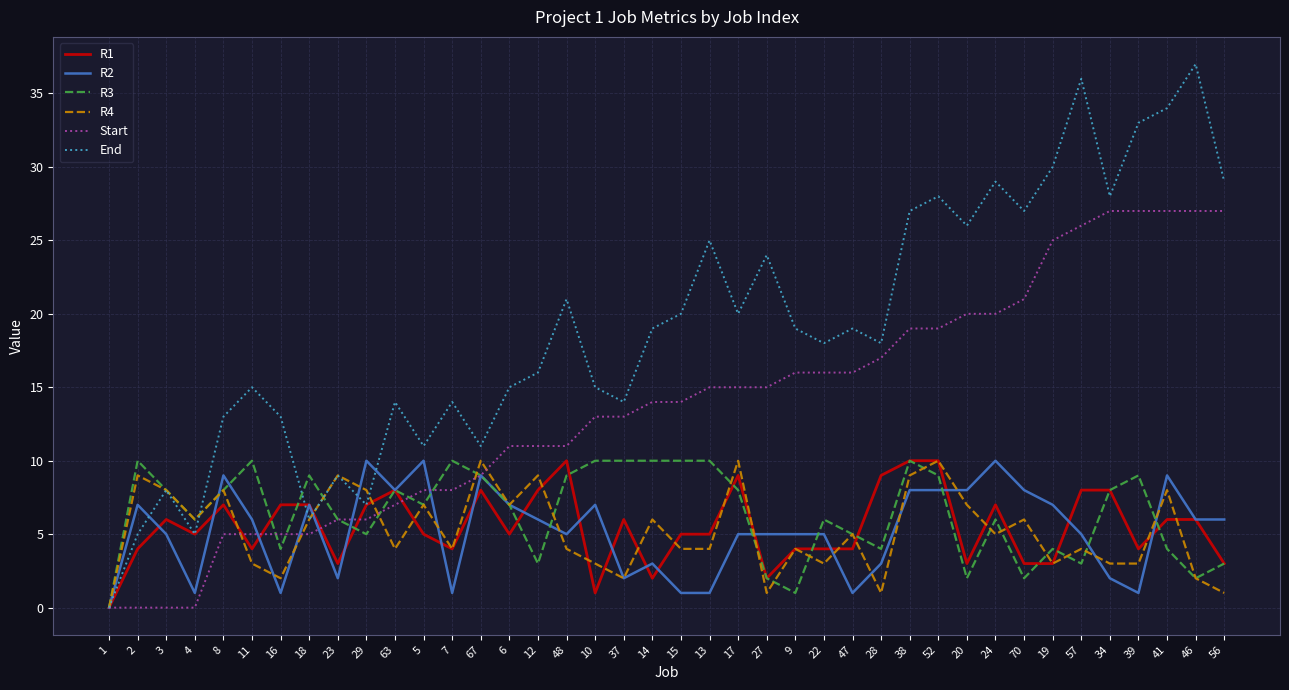

Reading left to right, extract all data points from this chart.

R1: 0	4	6	5	7	4	7	7	3	7	8	5	4	8	5	8	10	1	6	2	5	5	9	2	4	4	4	9	10	10	3	7	3	3	8	8	4	6	6	3
R2: 0	7	5	1	9	6	1	7	2	10	8	10	1	9	7	6	5	7	2	3	1	1	5	5	5	5	1	3	8	8	8	10	8	7	5	2	1	9	6	6
R3: 0	10	8	6	8	10	4	9	6	5	8	7	10	9	7	3	9	10	10	10	10	10	8	2	1	6	5	4	10	9	2	6	2	4	3	8	9	4	2	3
R4: 0	9	8	6	8	3	2	6	9	8	4	7	4	10	7	9	4	3	2	6	4	4	10	1	4	3	5	1	9	10	7	5	6	3	4	3	3	8	2	1
Start: 0	0	0	0	5	5	5	5	6	6	7	8	8	9	11	11	11	13	13	14	14	15	15	15	16	16	16	17	19	19	20	20	21	25	26	27	27	27	27	27
End: 0	5	8	5	13	15	13	6	9	7	14	11	14	11	15	16	21	15	14	19	20	25	20	24	19	18	19	18	27	28	26	29	27	30	36	28	33	34	37	29